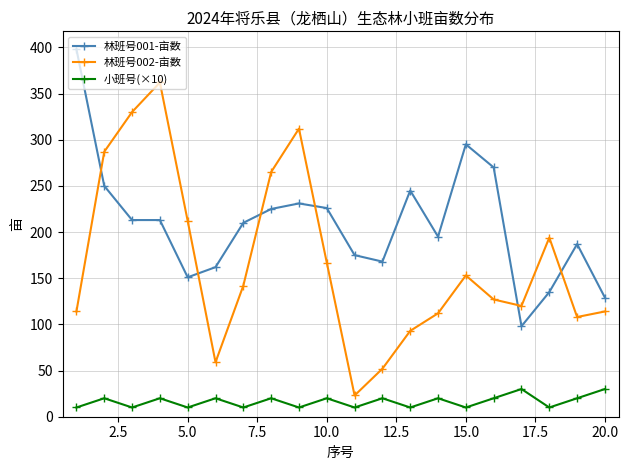

Is this an area chart (filled region under the line)?

No